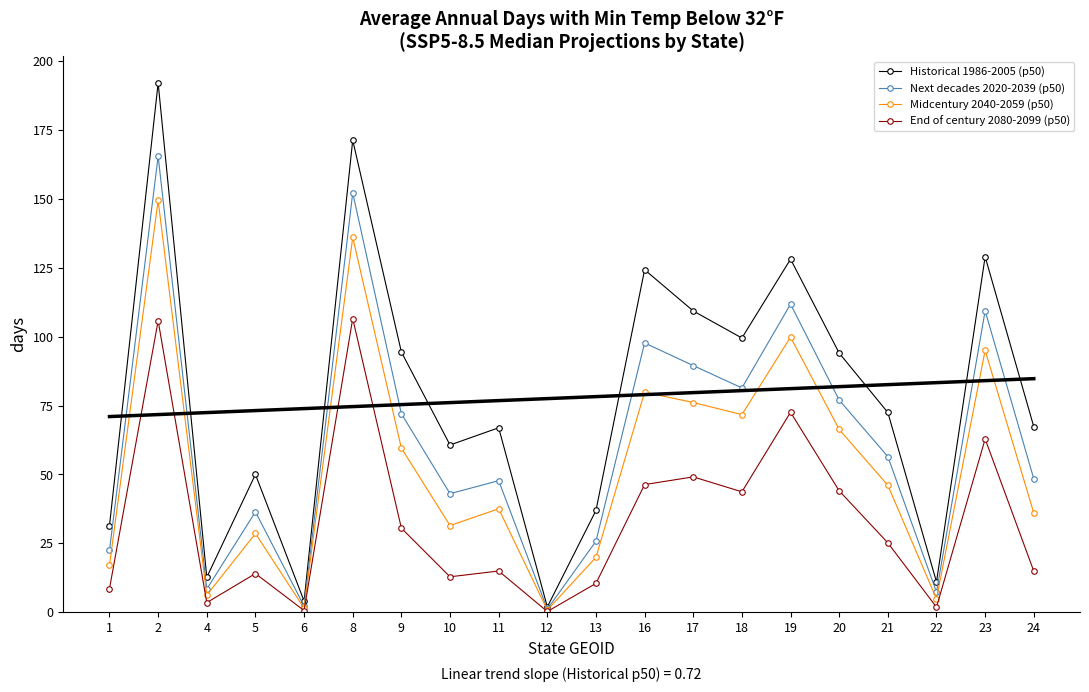

What is the difference between the highest and lowest values at 9?

63.9